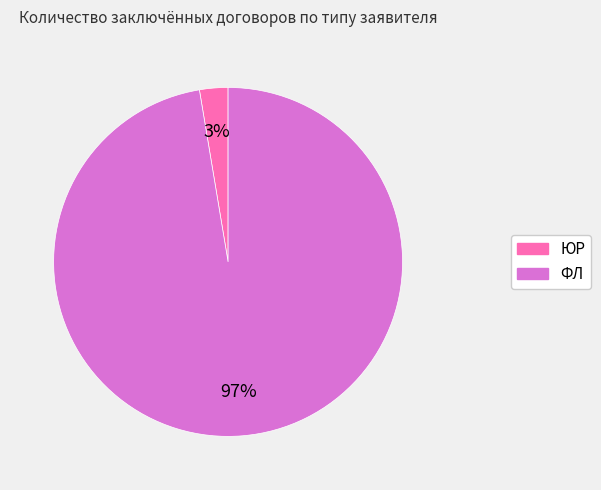

The ЮР slice represents 3% of the pie. True or false?

True